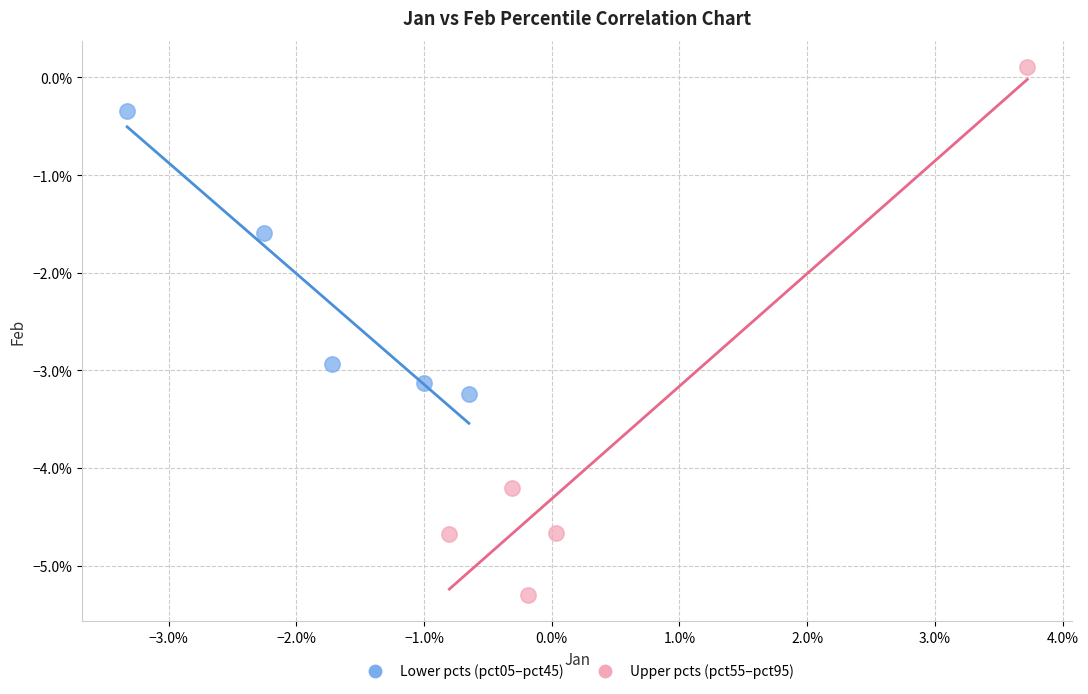

Which series contains the highest Y value?

Upper pcts (pct55–pct95)